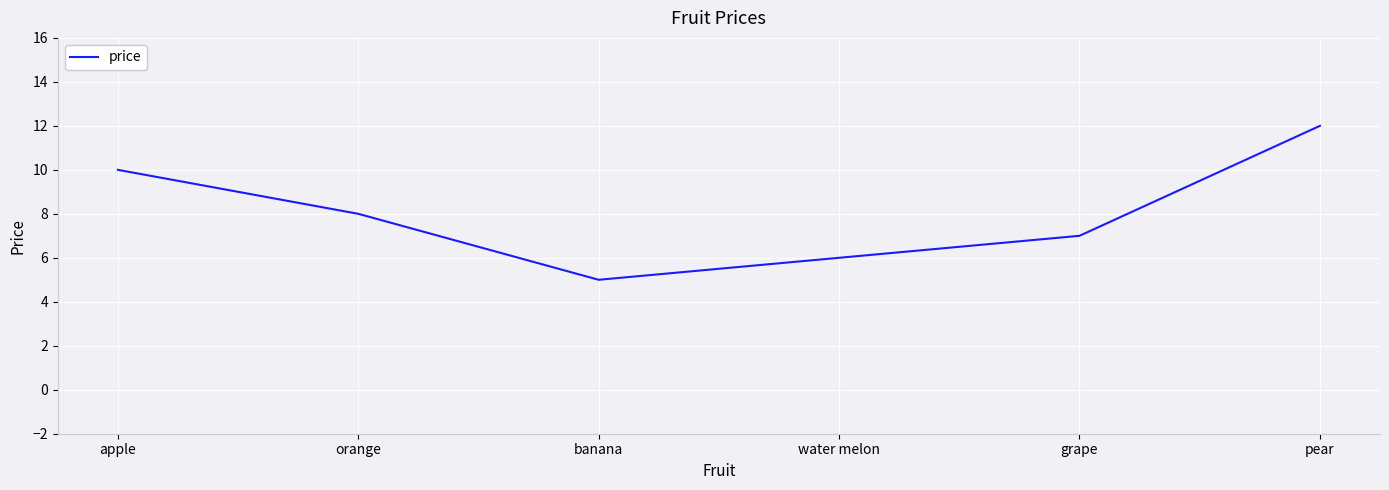

What value does the data have at pear?

12